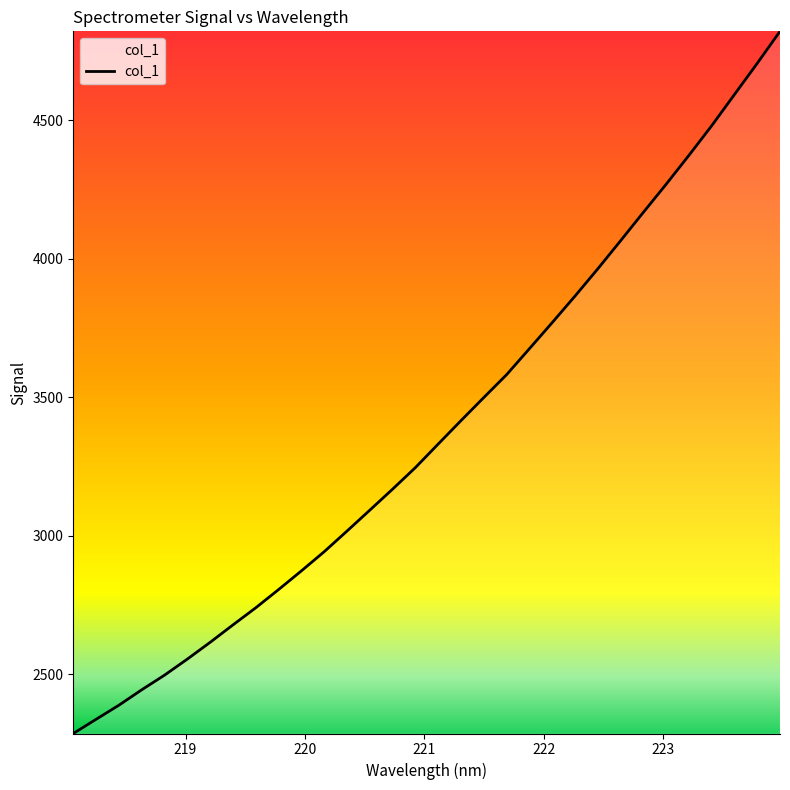

What is the smallest value displayed?

2285.7